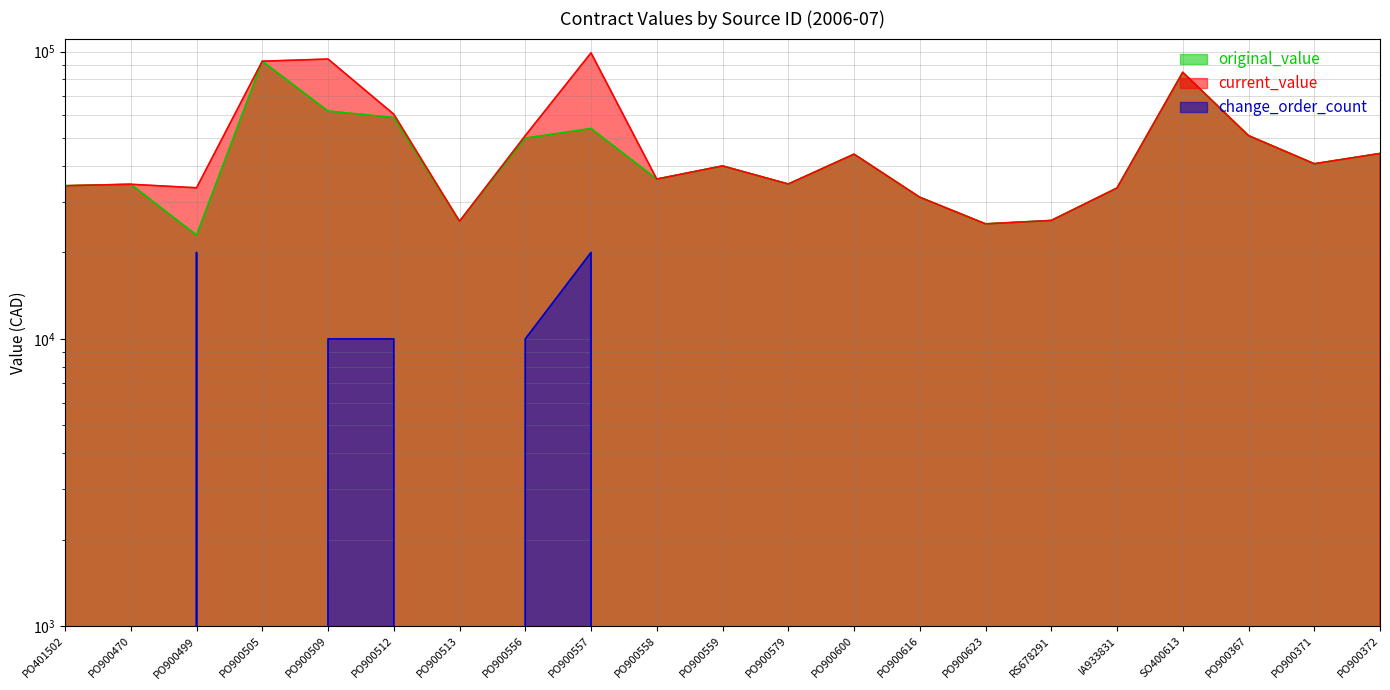

At PO900600, list the series in order from largest to smallest.

original_value, current_value, change_order_count